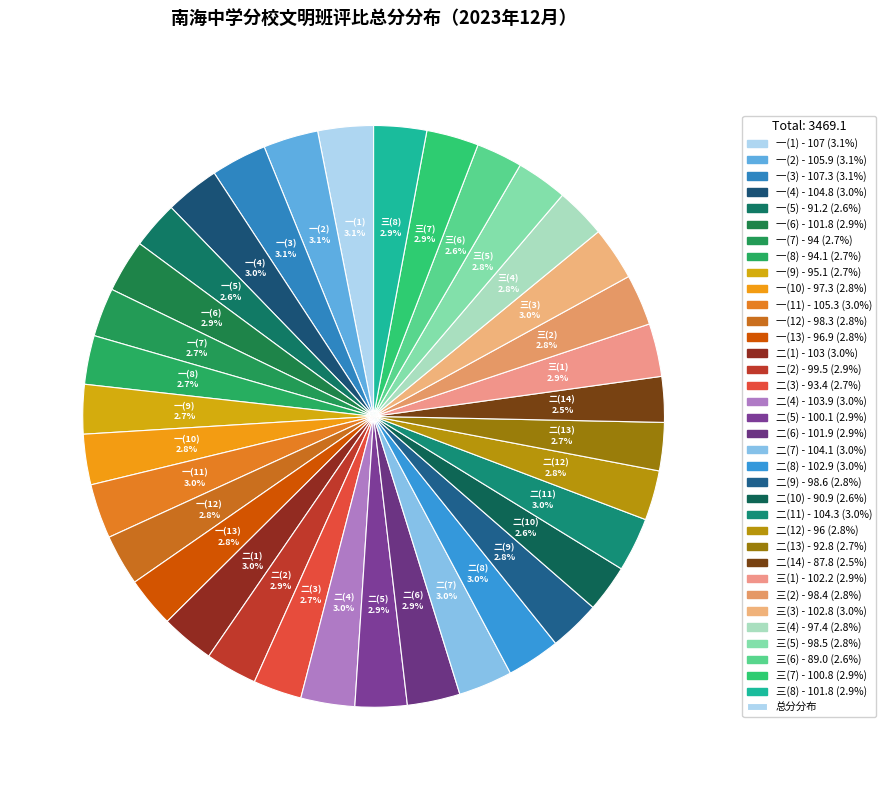

To the nearest percent, what is the average slice percentage?

3%